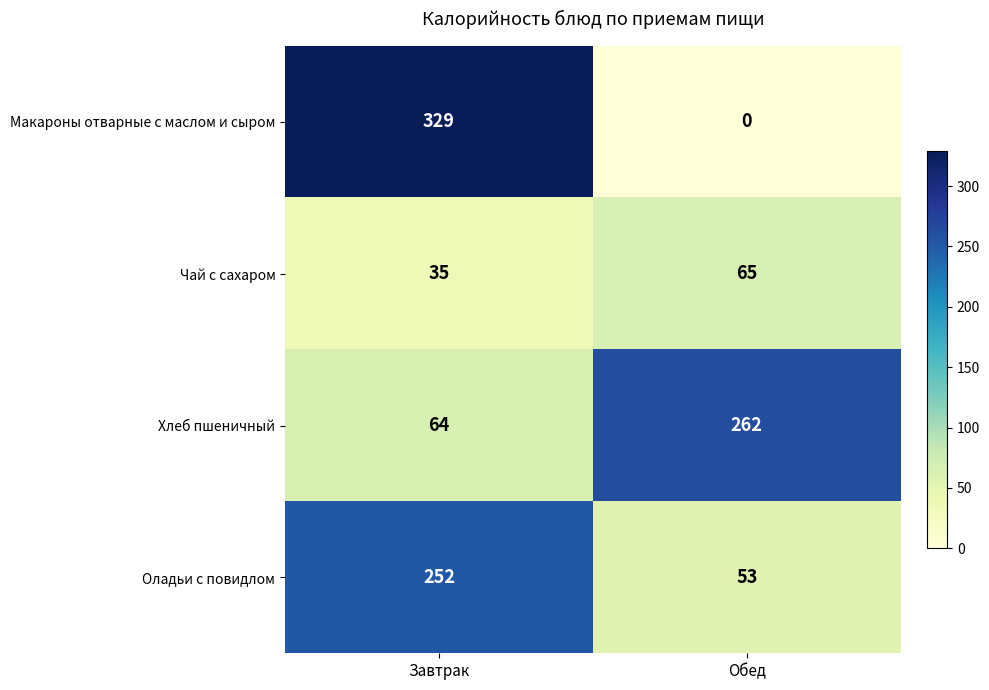

True or false: Хлеб пшеничный has a value of 64 at Завтрак.

True